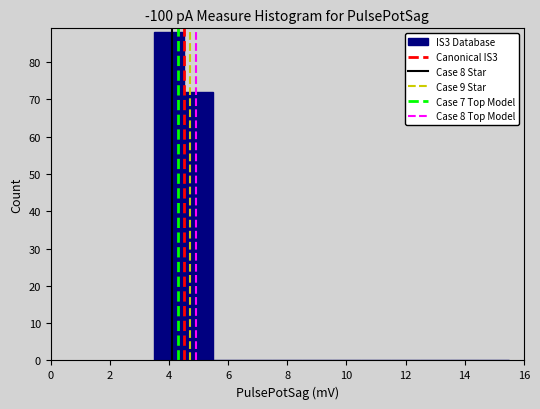

Reading left to right, list every bar in this chart as the range it spans on the x-axis followed by its height. Neither the bar edges nor the heights are printed on the chart, so give them approximately, as read against the axes.

3.5 to 4.5: 88
4.5 to 5.5: 72
5.5 to 6.5: 0
6.5 to 7.5: 0
7.5 to 8.5: 0
8.5 to 9.5: 0
9.5 to 10.5: 0
10.5 to 11.5: 0
11.5 to 12.5: 0
12.5 to 13.5: 0
13.5 to 14.5: 0
14.5 to 15.5: 0